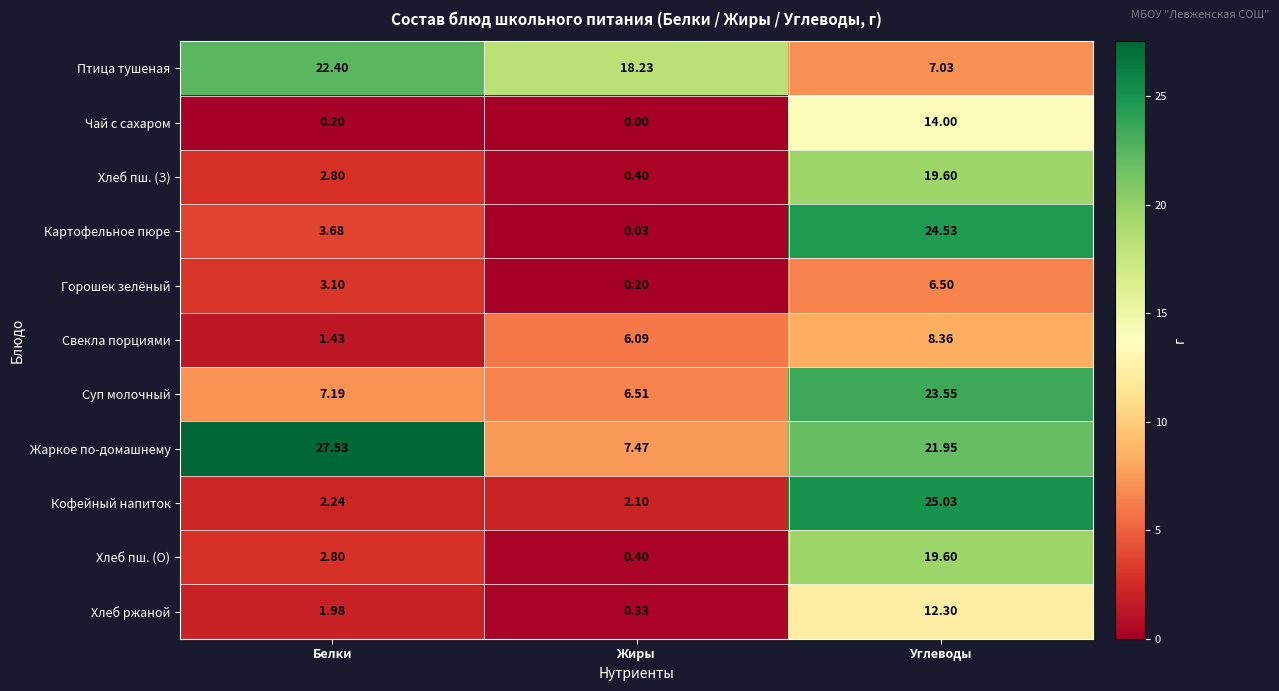

Is the value of Горошек зелёный at Жиры greater than the value of Свекла порциями at Жиры?

No